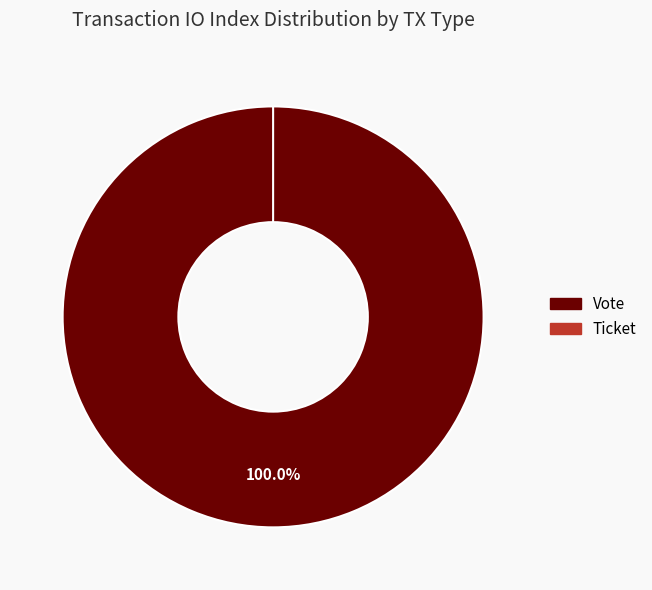

Rank the categories by value from lowest to highest.

Ticket, Vote